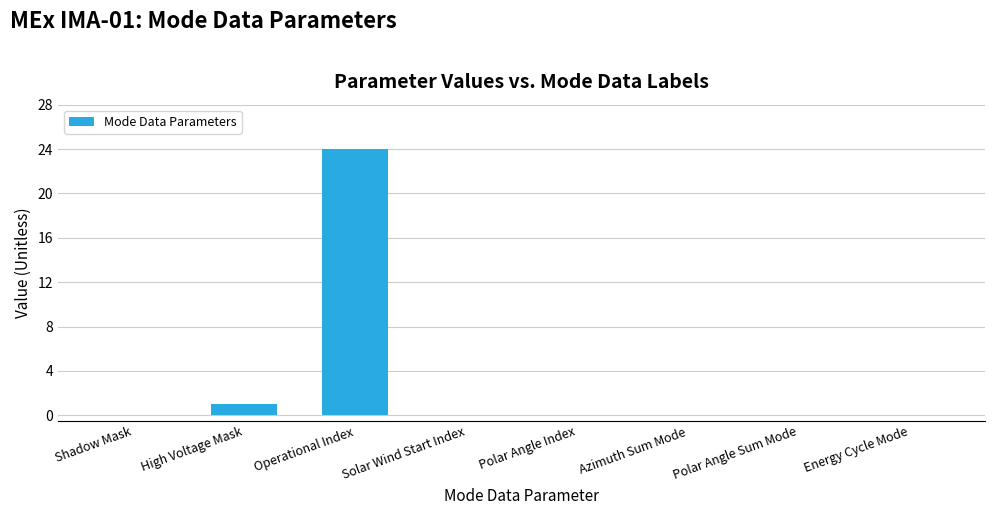

Reading left to right, extract all data points from this chart.

0	1	24	0	0	0	0	0